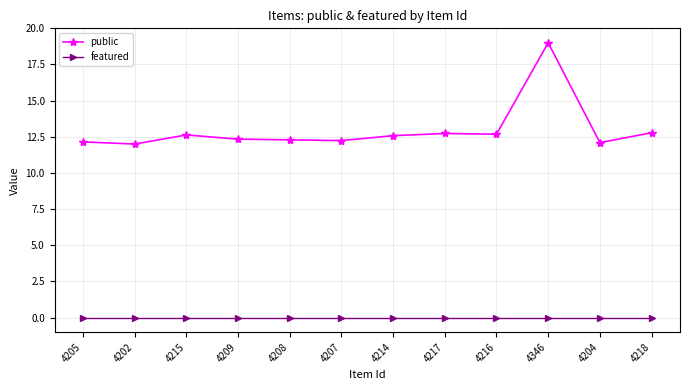

Read the public value at 4217.

12.7